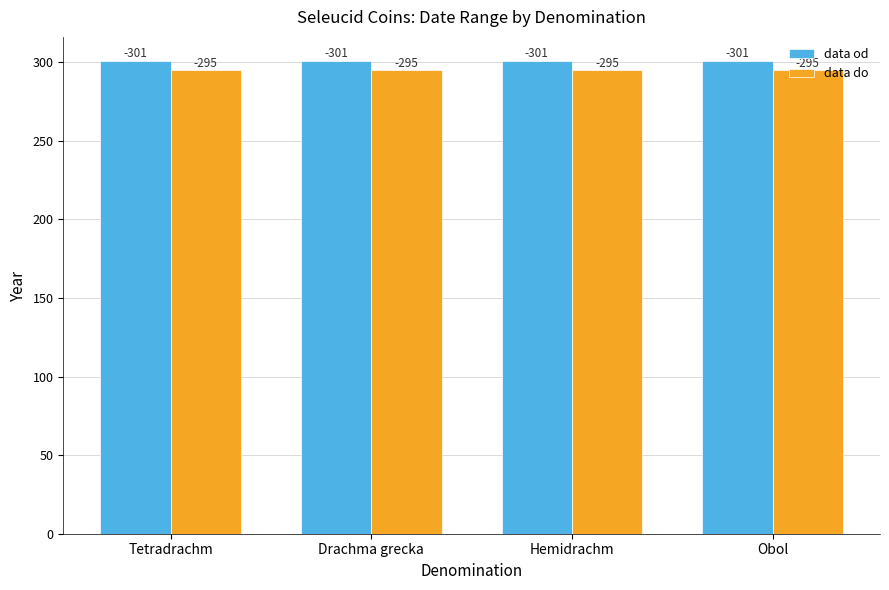

What is the minimum value shown in the chart?

295